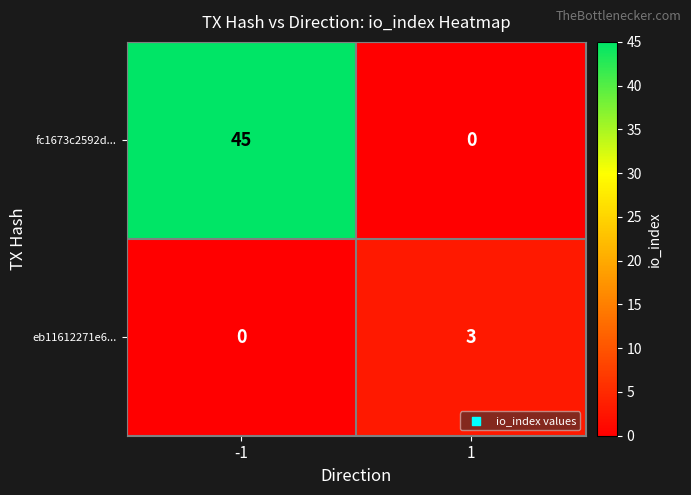

Reading left to right, list all the values displayed in this chart.

fc1673c2592d...: 45	0
eb11612271e6...: 0	3